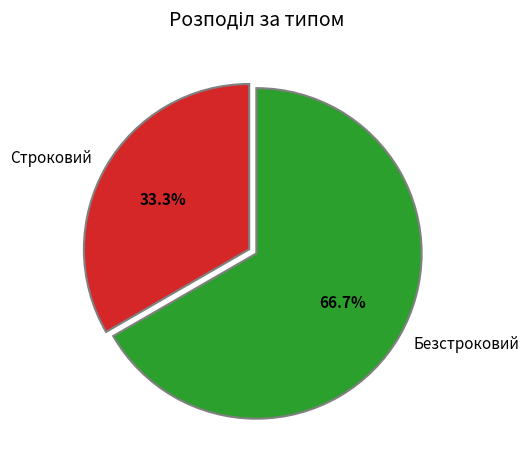

Does any single category account for the majority?

Yes